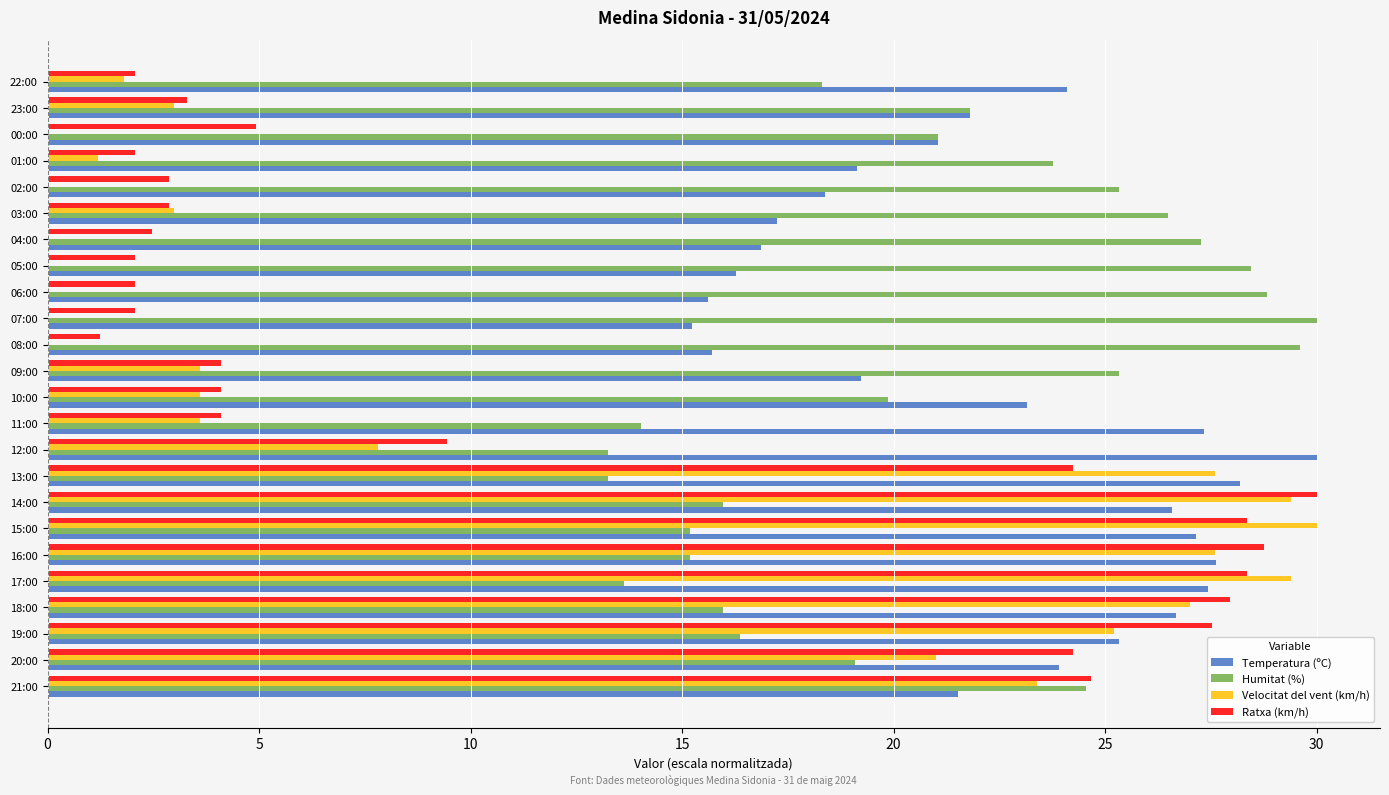

What is the highest value of the Temperatura (ºC) series?

30.0